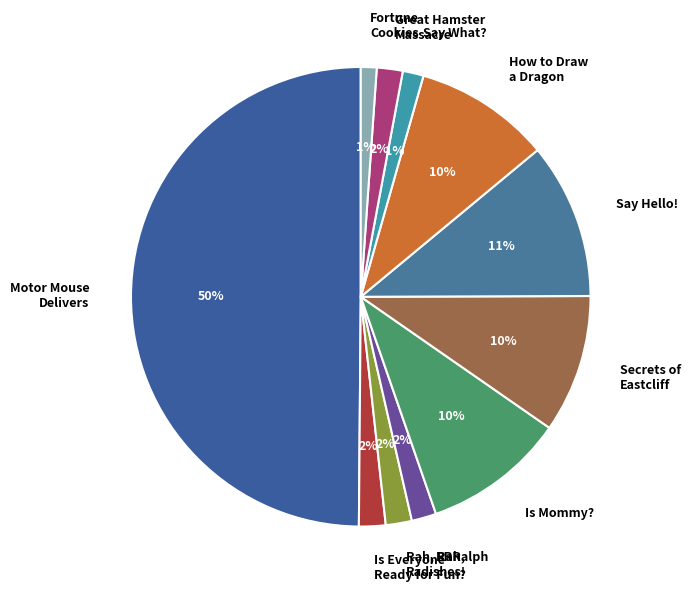

To the nearest percent, what is the average slice percentage?

9%